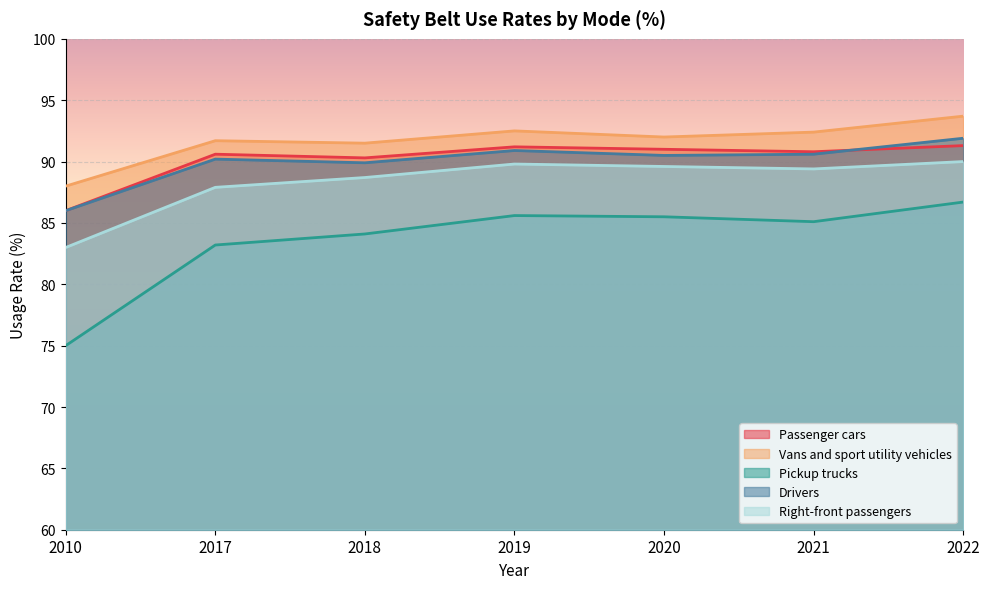

Rank the series at 2017 from lowest to highest value.

Pickup trucks, Right-front passengers, Drivers, Passenger cars, Vans and sport utility vehicles